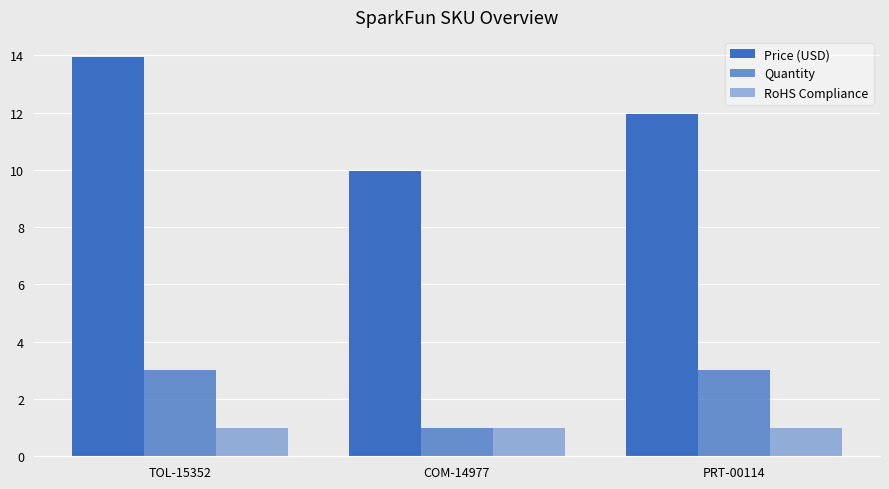

Reading left to right, what are all the values shown in this chart?

Price (USD): TOL-15352=13.9	COM-14977=9.9	PRT-00114=11.9
Quantity: TOL-15352=3.0	COM-14977=1.0	PRT-00114=3.0
RoHS Compliance: TOL-15352=1.0	COM-14977=1.0	PRT-00114=1.0